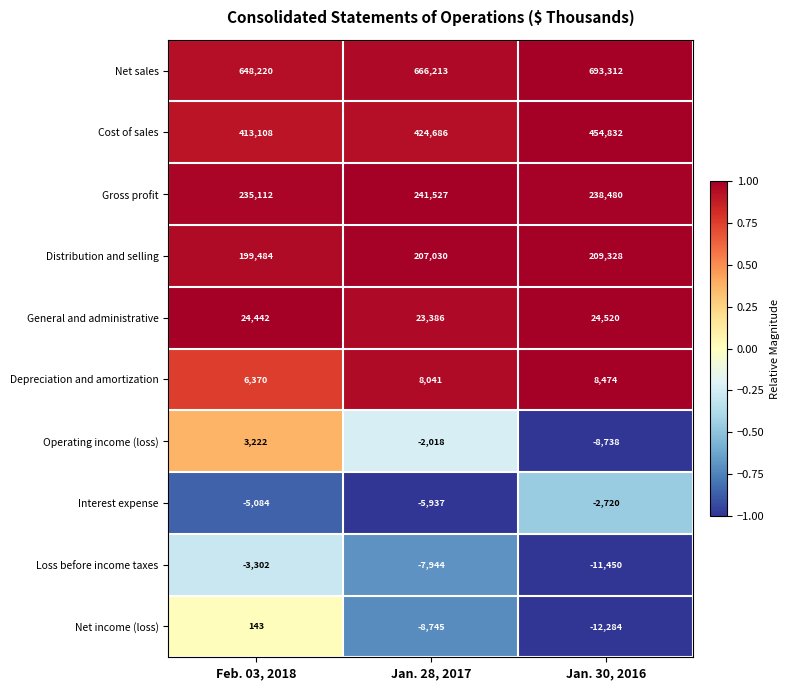

What is the difference between the Operating income (loss) values at Jan. 30, 2016 and Feb. 03, 2018?

11960